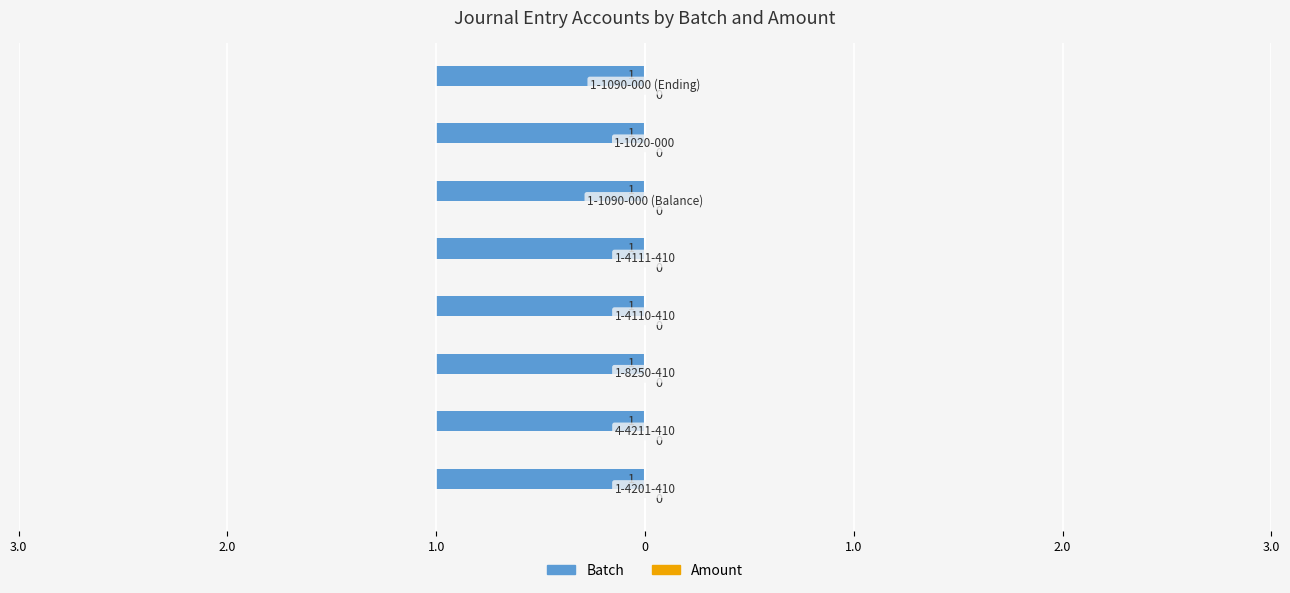

Reading left to right, extract all data points from this chart.

Batch: 1-4201-410=1	4-4211-410=1	1-8250-410=1	1-4110-410=1	1-4111-410=1	1-1090-000 (Balance)=1	1-1020-000=1	1-1090-000 (Ending)=1
Amount: 1-4201-410=0	4-4211-410=0	1-8250-410=0	1-4110-410=0	1-4111-410=0	1-1090-000 (Balance)=0	1-1020-000=0	1-1090-000 (Ending)=0